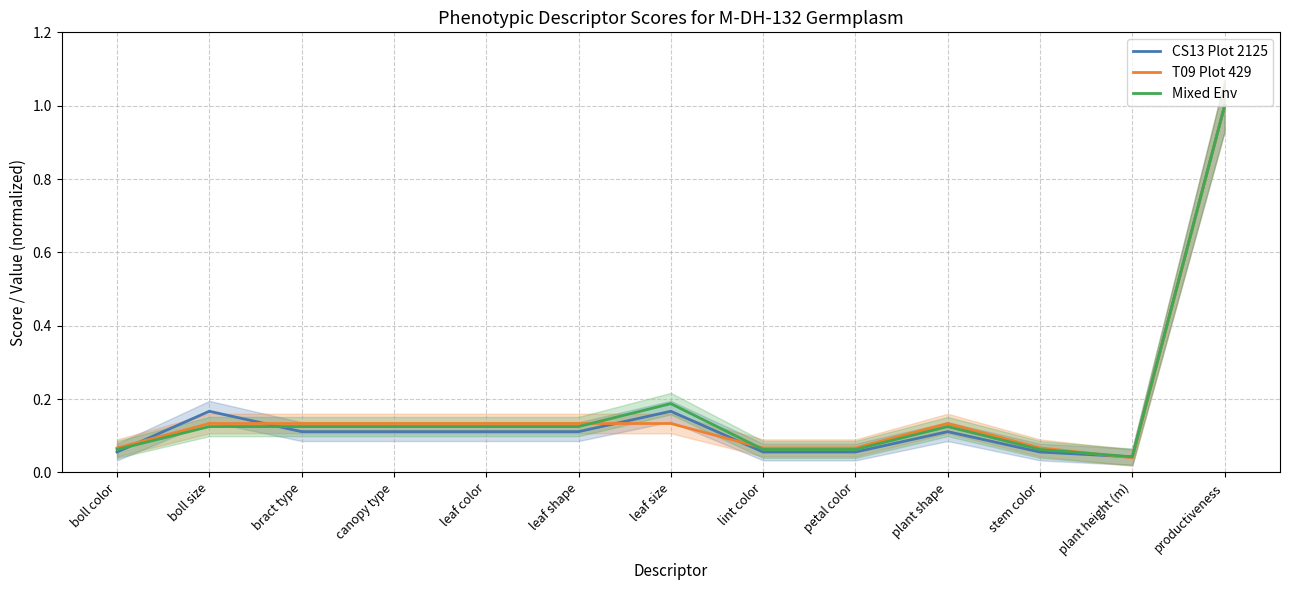

What position from the right is leaf size?

7